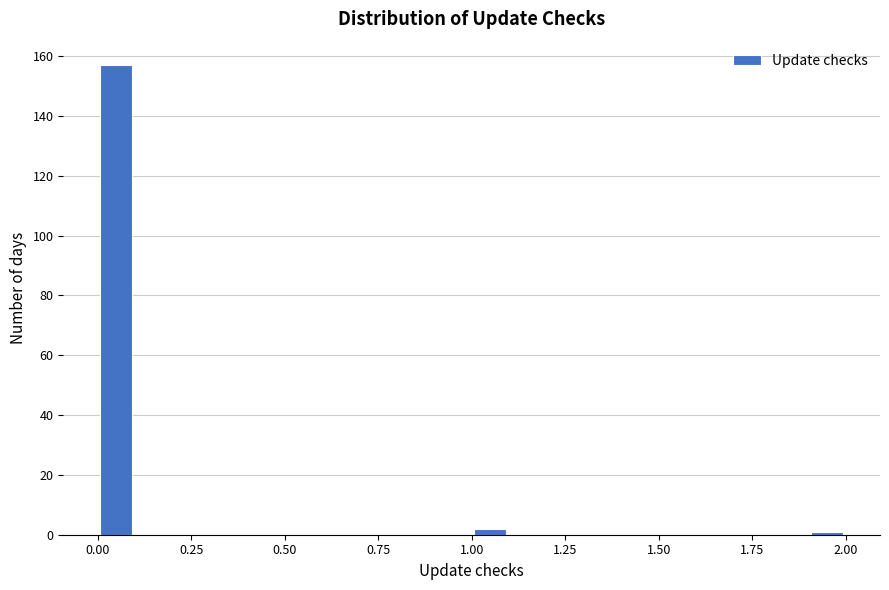

Around what value on the x-axis is the tallest bar? Give the approximate position of its centre, as read against the axis.

0.05